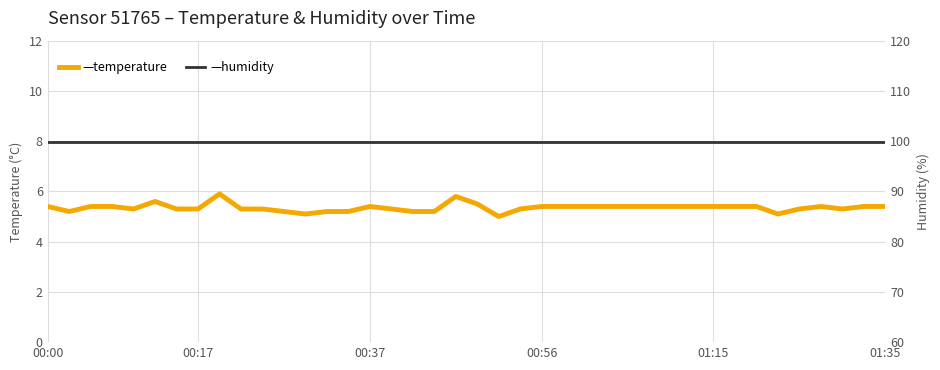

True or false: humidity and temperature cross at least once.

False